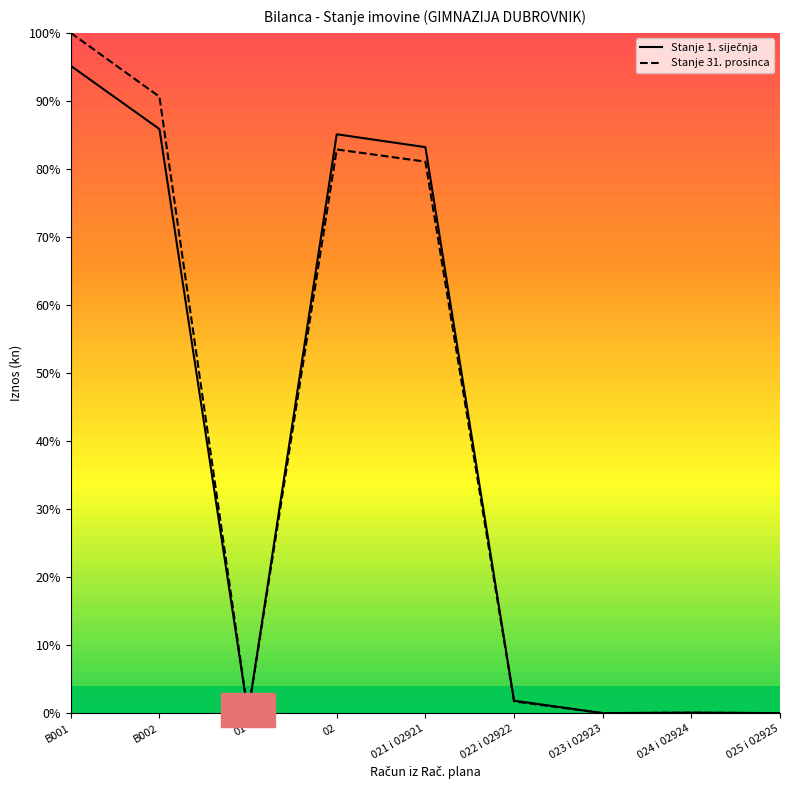

Reading left to right, transcribe all the data shown in this chart.

Stanje 1. siječnja: 95.2	85.9	0.0	85.1	83.2	1.8	0.0	0.1	0.0
Stanje 31. prosinca: 100.0	90.6	0.0	82.9	81.1	1.7	0.0	0.1	0.0